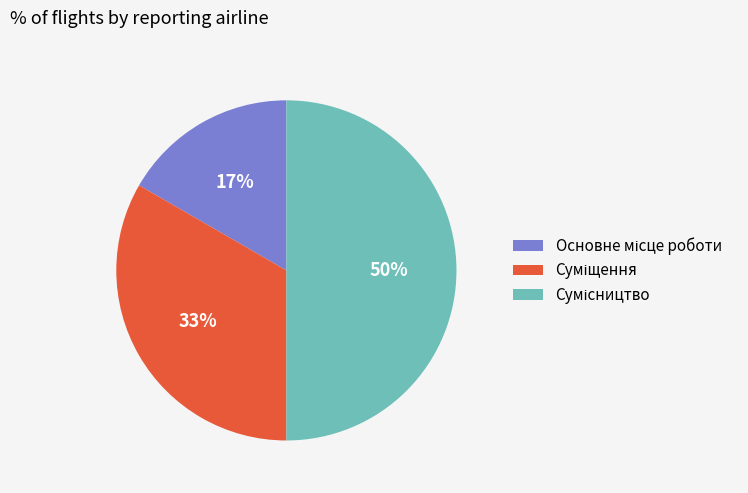

To the nearest percent, what is the difference between the largest and smallest slice percentages?

33%